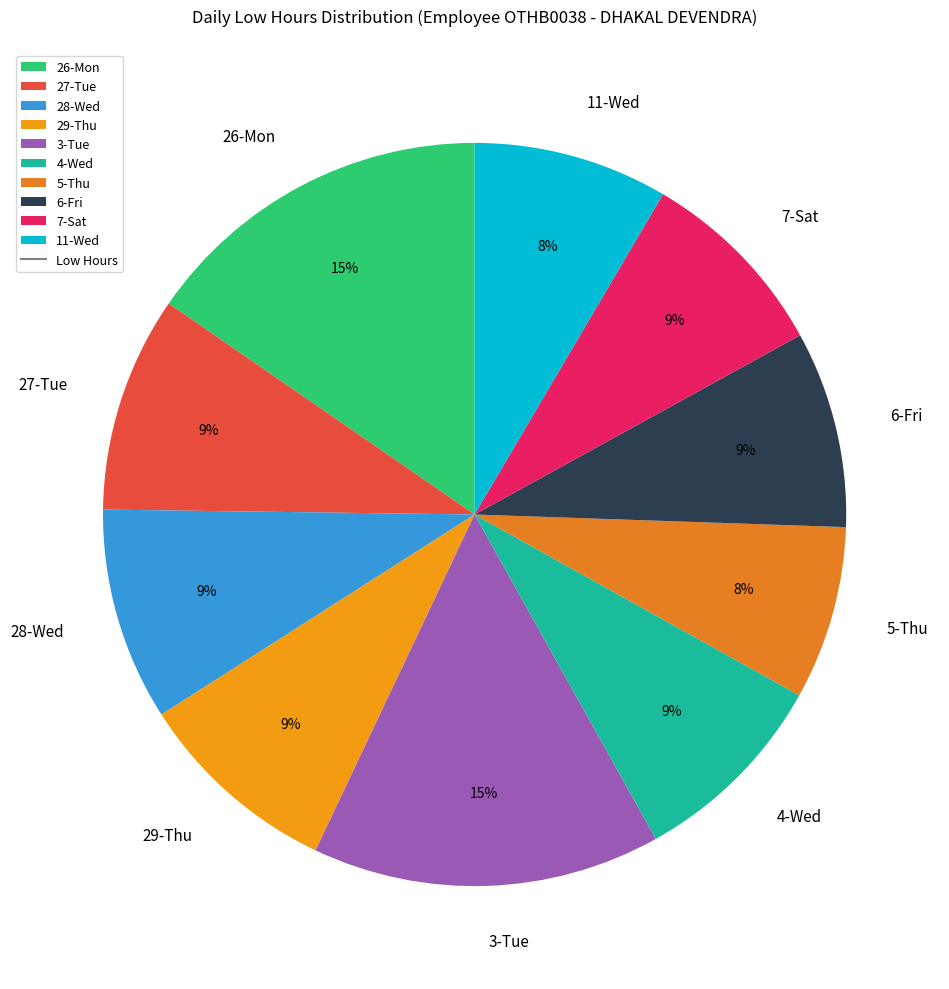

Is there a majority slice in this chart?

No